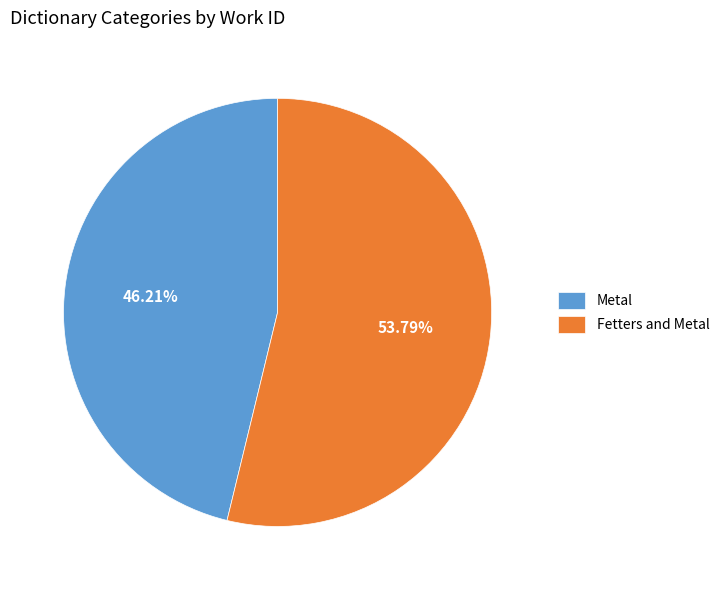

Rank the categories by value from lowest to highest.

Metal, Fetters and Metal